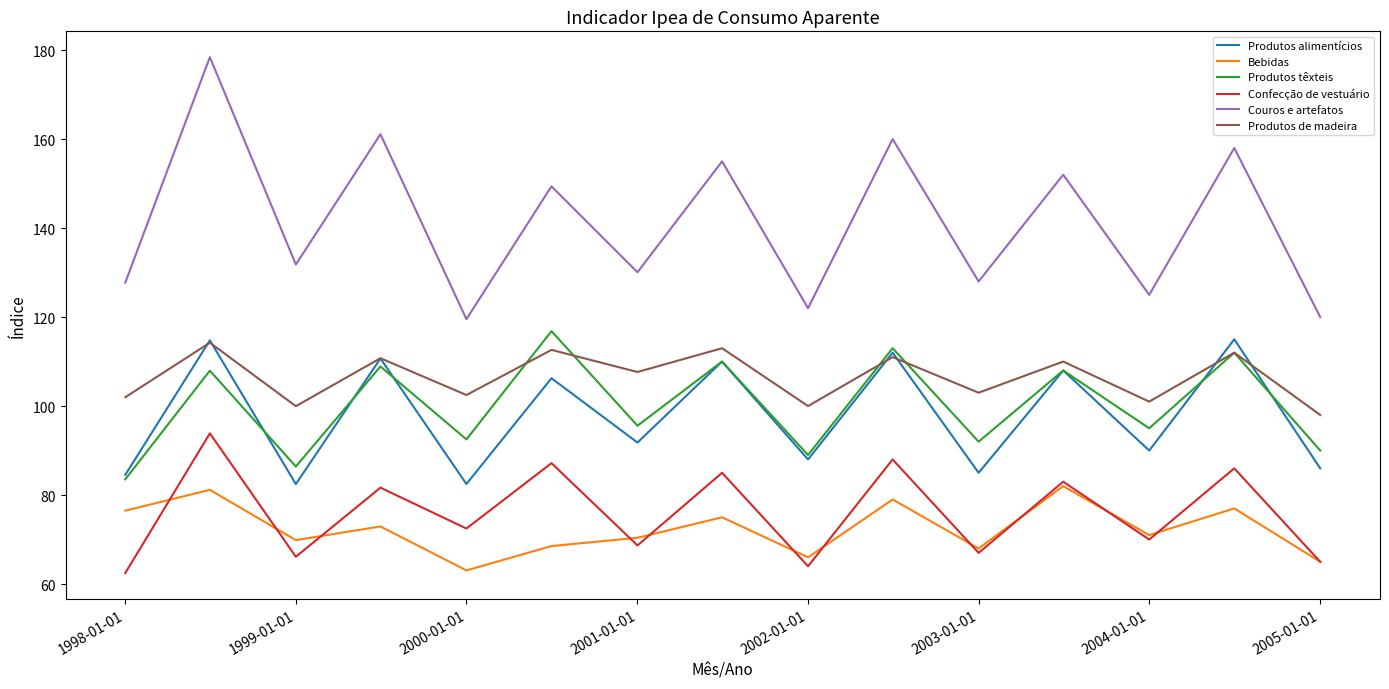

Which series has the widest spread of values?

Couros e artefatos